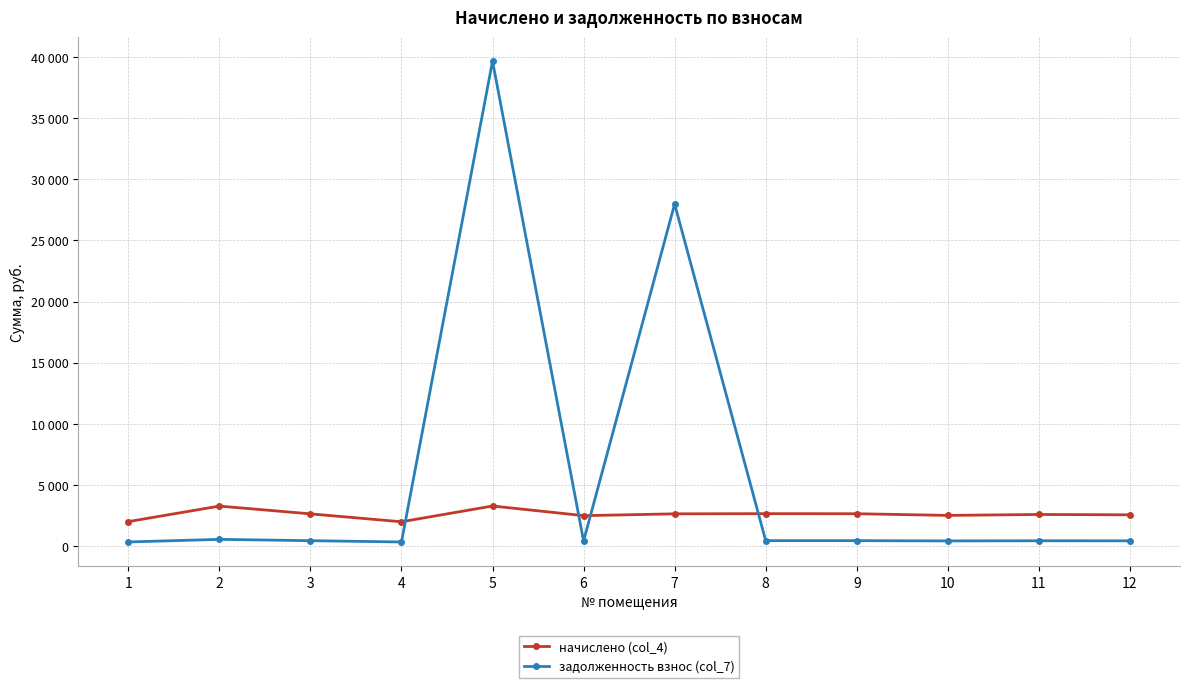

True or false: задолженность взнос (col_7) has more than 2 interior local peaks.

True